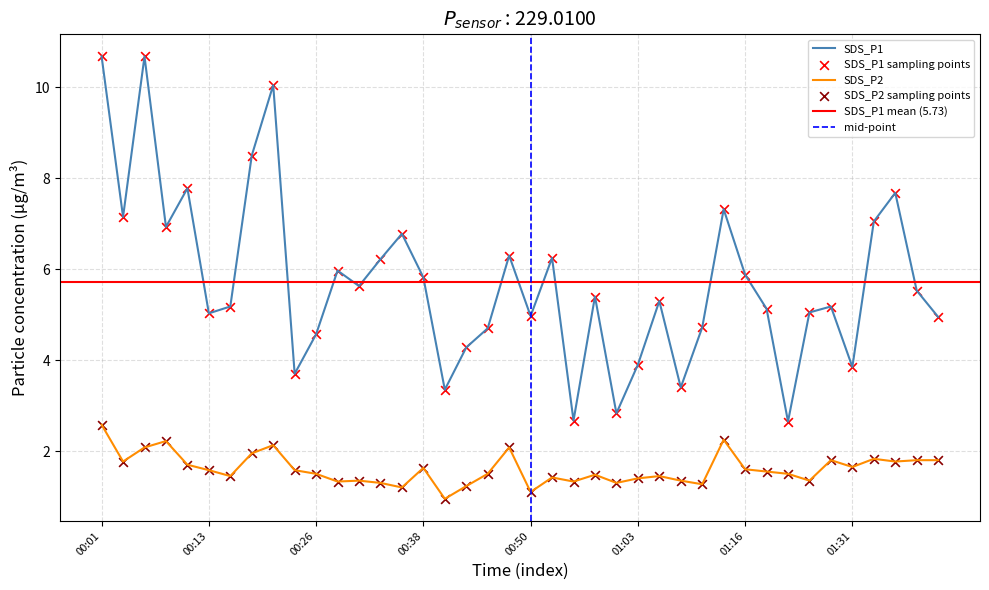

Which series contains the highest Y value?

SDS_P1